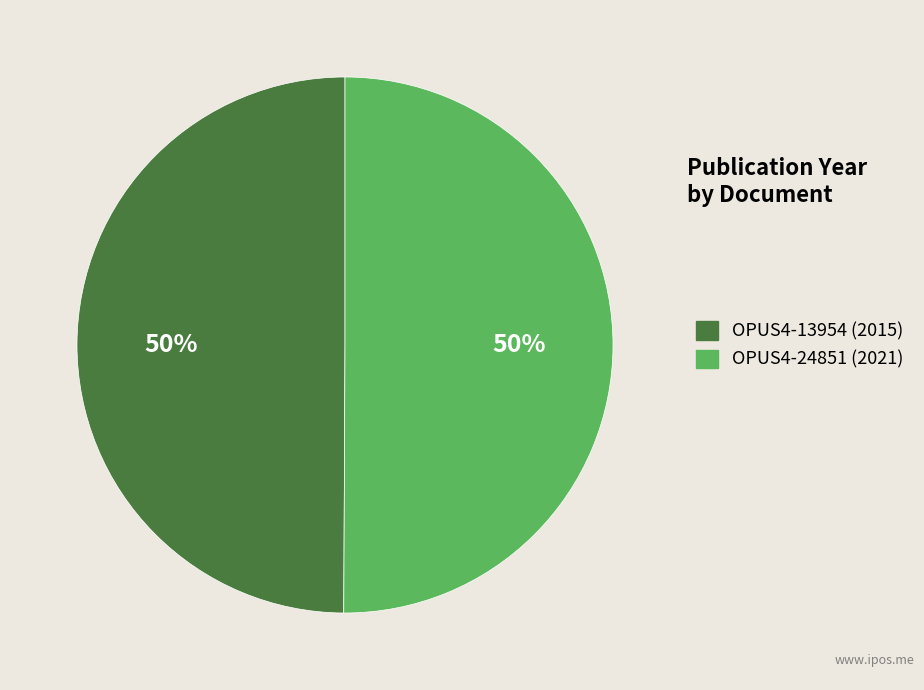

Do OPUS4-13954 (2015) and OPUS4-24851 (2021) together represent more than half of the pie?

Yes